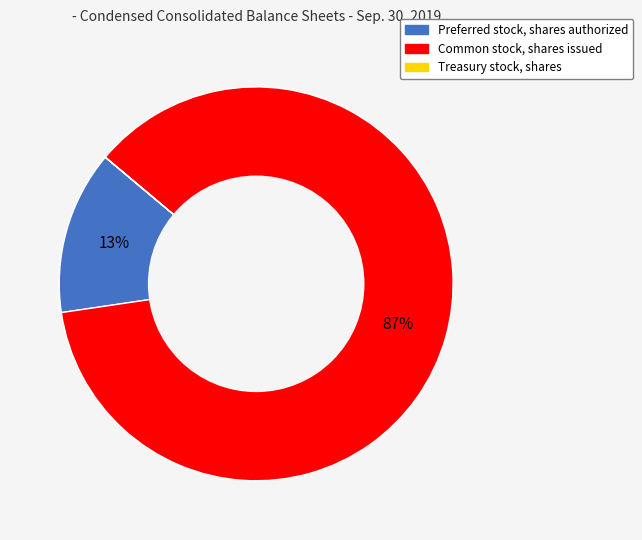

Which category has the biggest portion of the pie?

Common stock, shares issued